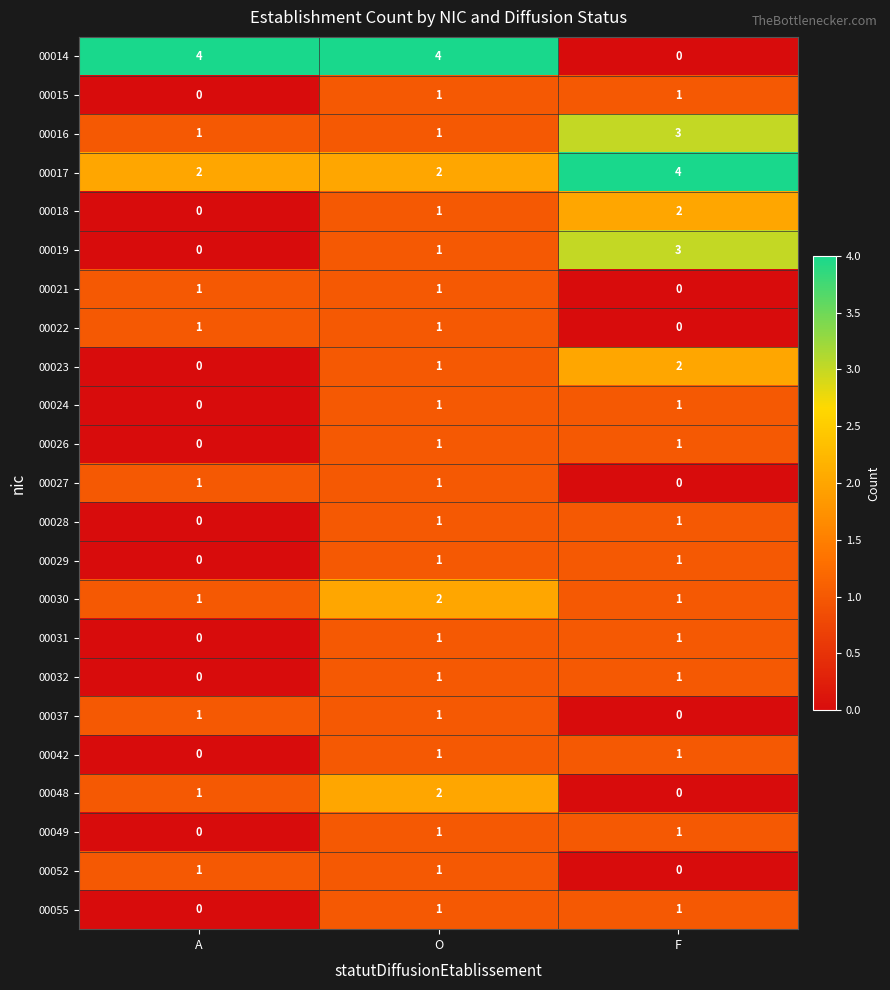

What is the difference between the highest and lowest values at F?

4